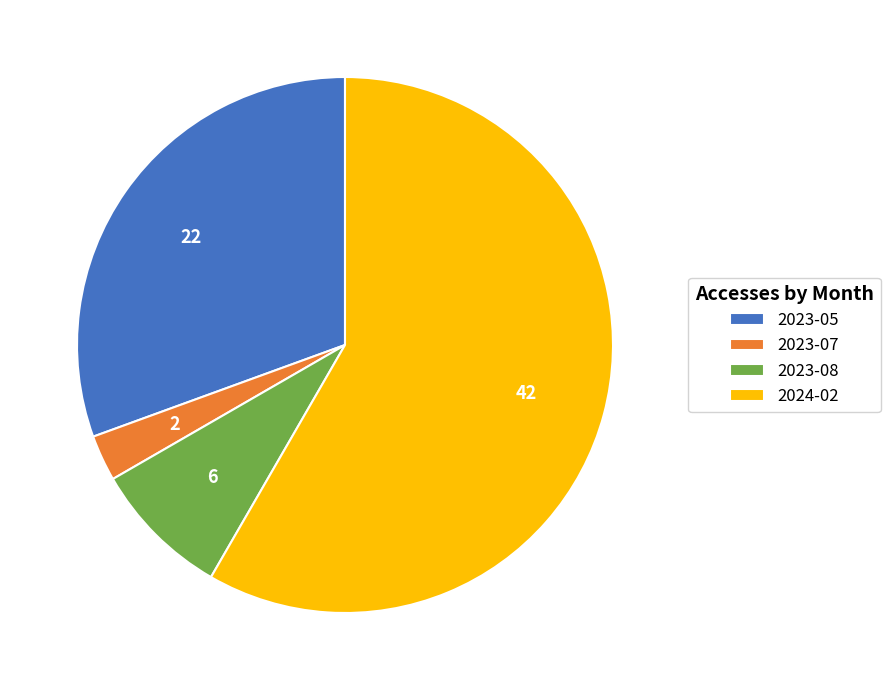

Between 2023-08 and 2023-05, which is larger?

2023-05